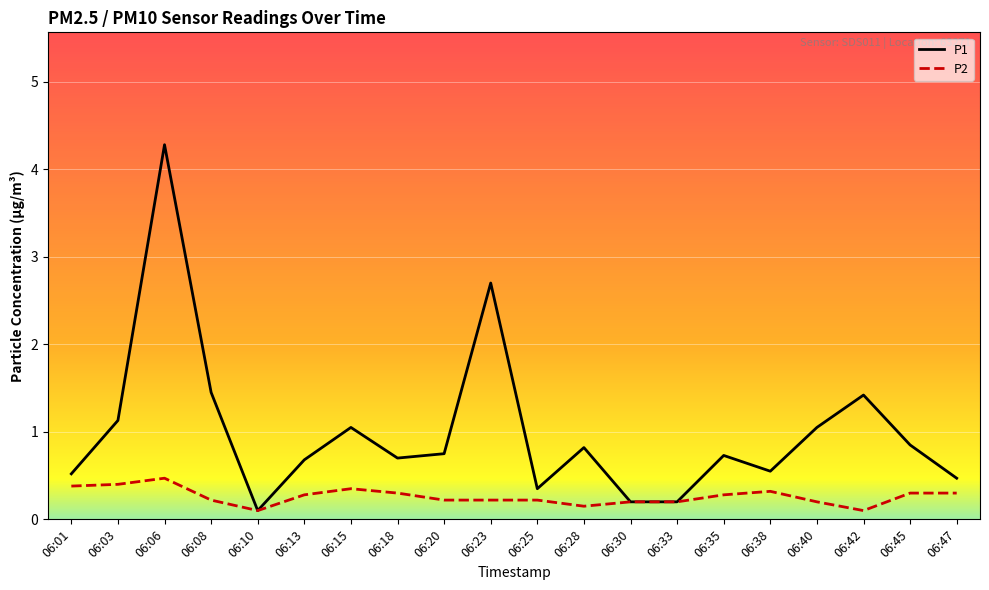

What is the difference between the P2 values at 06:03 and 06:20?

0.2